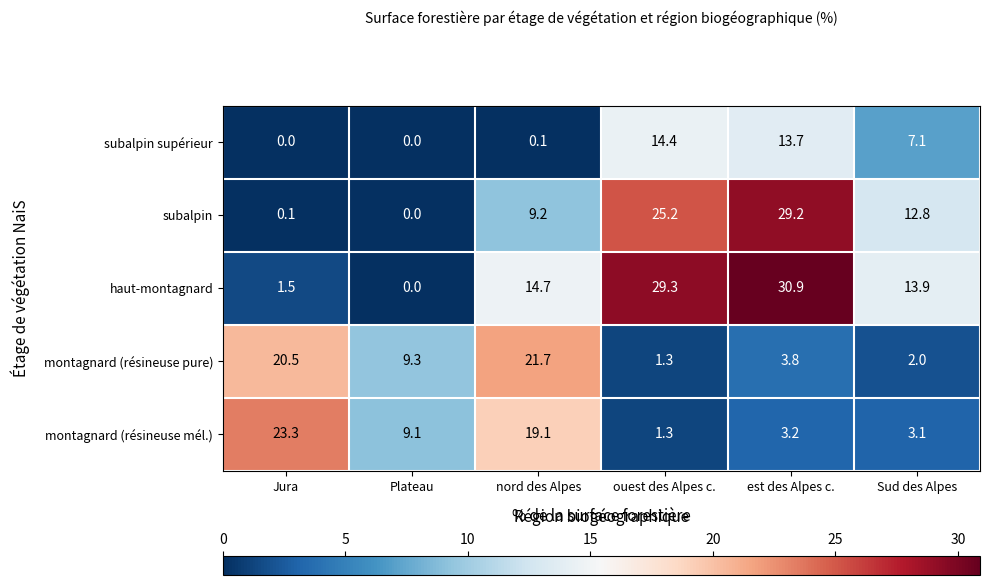

What is the maximum value shown in the chart?

30.9